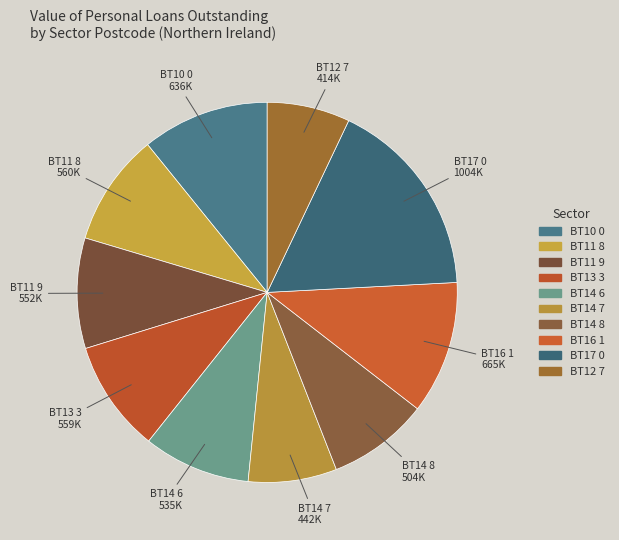

How many slices are in this pie chart?

10